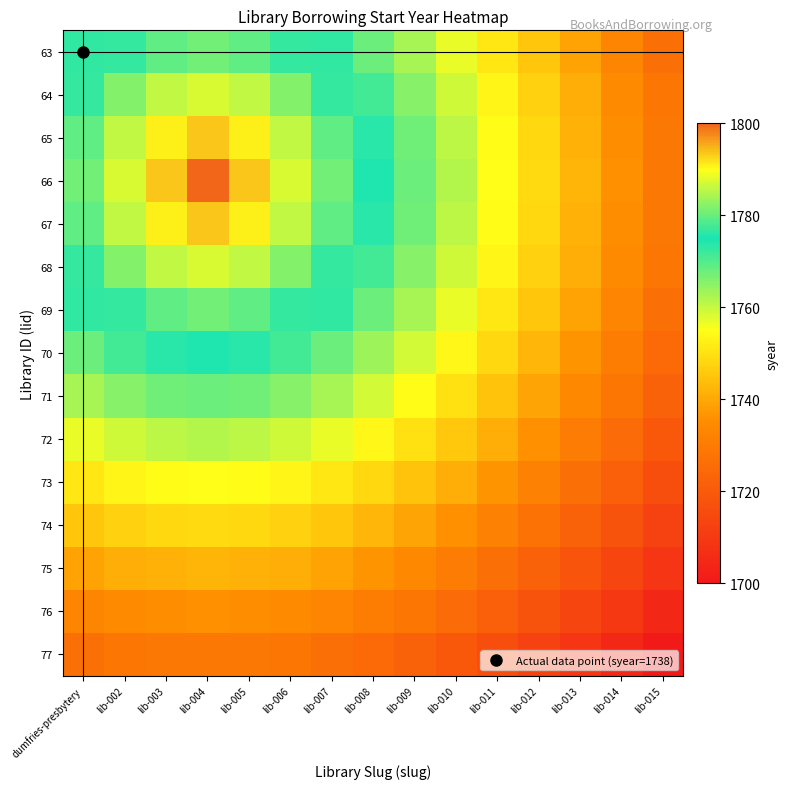

Reading right to left, transcribe all the data shown in this chart.

63: lib-015=1726.7	lib-014=1732.9	lib-013=1739.0	lib-012=1745.1	lib-011=1751.0	lib-010=1756.9	lib-009=1762.5	lib-008=1767.9	lib-007=1772.7	lib-006=1776.8	lib-005=1779.7	lib-004=1780.7	lib-003=1779.7	lib-002=1776.8	dumfries-presbytery=1772.7
64: lib-015=1728.1	lib-014=1734.4	lib-013=1740.7	lib-012=1747.0	lib-011=1753.2	lib-010=1759.3	lib-009=1765.4	lib-008=1771.3	lib-007=1776.8	lib-006=1781.8	lib-005=1785.6	lib-004=1787.1	lib-003=1785.6	lib-002=1781.8	dumfries-presbytery=1776.8
65: lib-015=1729.0	lib-014=1735.4	lib-013=1741.8	lib-012=1748.2	lib-011=1754.5	lib-010=1760.9	lib-009=1767.2	lib-008=1773.5	lib-007=1779.7	lib-006=1785.6	lib-005=1790.9	lib-004=1793.6	lib-003=1790.9	lib-002=1785.6	dumfries-presbytery=1779.7
66: lib-015=1729.3	lib-014=1735.7	lib-013=1742.1	lib-012=1748.6	lib-011=1755.0	lib-010=1761.4	lib-009=1767.9	lib-008=1774.3	lib-007=1780.7	lib-006=1787.1	lib-005=1793.6	lib-004=1800.0	lib-003=1793.6	lib-002=1787.1	dumfries-presbytery=1780.7
67: lib-015=1729.0	lib-014=1735.4	lib-013=1741.8	lib-012=1748.2	lib-011=1754.5	lib-010=1760.9	lib-009=1767.2	lib-008=1773.5	lib-007=1779.7	lib-006=1785.6	lib-005=1790.9	lib-004=1793.6	lib-003=1790.9	lib-002=1785.6	dumfries-presbytery=1779.7
68: lib-015=1728.1	lib-014=1734.4	lib-013=1740.7	lib-012=1747.0	lib-011=1753.2	lib-010=1759.3	lib-009=1765.4	lib-008=1771.3	lib-007=1776.8	lib-006=1781.8	lib-005=1785.6	lib-004=1787.1	lib-003=1785.6	lib-002=1781.8	dumfries-presbytery=1776.8
69: lib-015=1726.7	lib-014=1732.9	lib-013=1739.0	lib-012=1745.1	lib-011=1751.0	lib-010=1756.9	lib-009=1762.5	lib-008=1767.9	lib-007=1772.7	lib-006=1776.8	lib-005=1779.7	lib-004=1780.7	lib-003=1779.7	lib-002=1776.8	dumfries-presbytery=1772.7
70: lib-015=1724.8	lib-014=1730.8	lib-013=1736.7	lib-012=1742.5	lib-011=1748.2	lib-010=1753.6	lib-009=1758.8	lib-008=1763.6	lib-007=1767.9	lib-006=1771.3	lib-005=1773.5	lib-004=1774.3	lib-003=1773.5	lib-002=1771.3	dumfries-presbytery=1767.9
71: lib-015=1722.3	lib-014=1728.1	lib-013=1733.8	lib-012=1739.4	lib-011=1744.7	lib-010=1749.8	lib-009=1754.5	lib-008=1758.8	lib-007=1762.5	lib-006=1765.4	lib-005=1767.2	lib-004=1767.9	lib-003=1767.2	lib-002=1765.4	dumfries-presbytery=1762.5
72: lib-015=1719.5	lib-014=1725.0	lib-013=1730.5	lib-012=1735.7	lib-011=1740.7	lib-010=1745.5	lib-009=1749.8	lib-008=1753.6	lib-007=1756.9	lib-006=1759.3	lib-005=1760.9	lib-004=1761.4	lib-003=1760.9	lib-002=1759.3	dumfries-presbytery=1756.9
73: lib-015=1716.2	lib-014=1721.5	lib-013=1726.7	lib-012=1731.7	lib-011=1736.4	lib-010=1740.7	lib-009=1744.7	lib-008=1748.2	lib-007=1751.0	lib-006=1753.2	lib-005=1754.5	lib-004=1755.0	lib-003=1754.5	lib-002=1753.2	dumfries-presbytery=1751.0
74: lib-015=1712.6	lib-014=1717.7	lib-013=1722.6	lib-012=1727.3	lib-011=1731.7	lib-010=1735.7	lib-009=1739.4	lib-008=1742.5	lib-007=1745.1	lib-006=1747.0	lib-005=1748.2	lib-004=1748.6	lib-003=1748.2	lib-002=1747.0	dumfries-presbytery=1745.1
75: lib-015=1708.6	lib-014=1713.5	lib-013=1718.2	lib-012=1722.6	lib-011=1726.7	lib-010=1730.5	lib-009=1733.8	lib-008=1736.7	lib-007=1739.0	lib-006=1740.7	lib-005=1741.8	lib-004=1742.1	lib-003=1741.8	lib-002=1740.7	dumfries-presbytery=1739.0
76: lib-015=1704.4	lib-014=1709.1	lib-013=1713.5	lib-012=1717.7	lib-011=1721.5	lib-010=1725.0	lib-009=1728.1	lib-008=1730.8	lib-007=1732.9	lib-006=1734.4	lib-005=1735.4	lib-004=1735.7	lib-003=1735.4	lib-002=1734.4	dumfries-presbytery=1732.9
77: lib-015=1700.0	lib-014=1704.4	lib-013=1708.6	lib-012=1712.6	lib-011=1716.2	lib-010=1719.5	lib-009=1722.3	lib-008=1724.8	lib-007=1726.7	lib-006=1728.1	lib-005=1729.0	lib-004=1729.3	lib-003=1729.0	lib-002=1728.1	dumfries-presbytery=1726.7